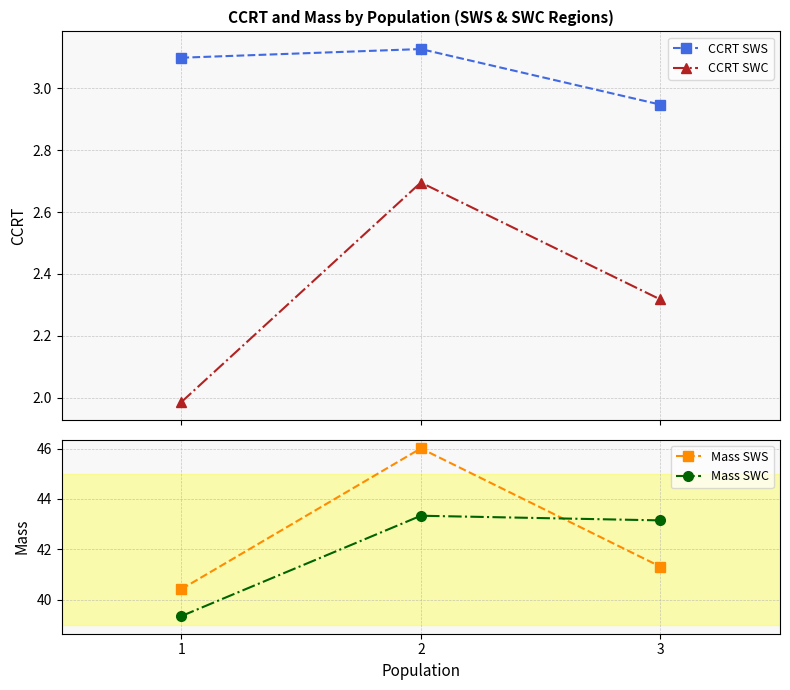

What is the lowest value of the CCRT SWC series?

2.0